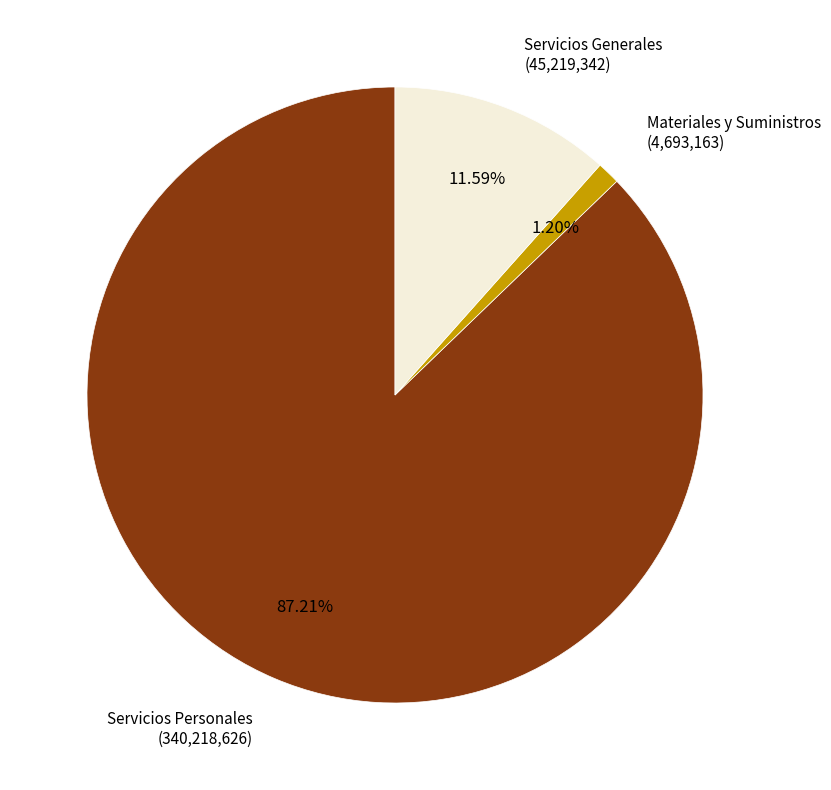

Rank the categories by value from highest to lowest.

Servicios Personales, Servicios Generales, Materiales y Suministros